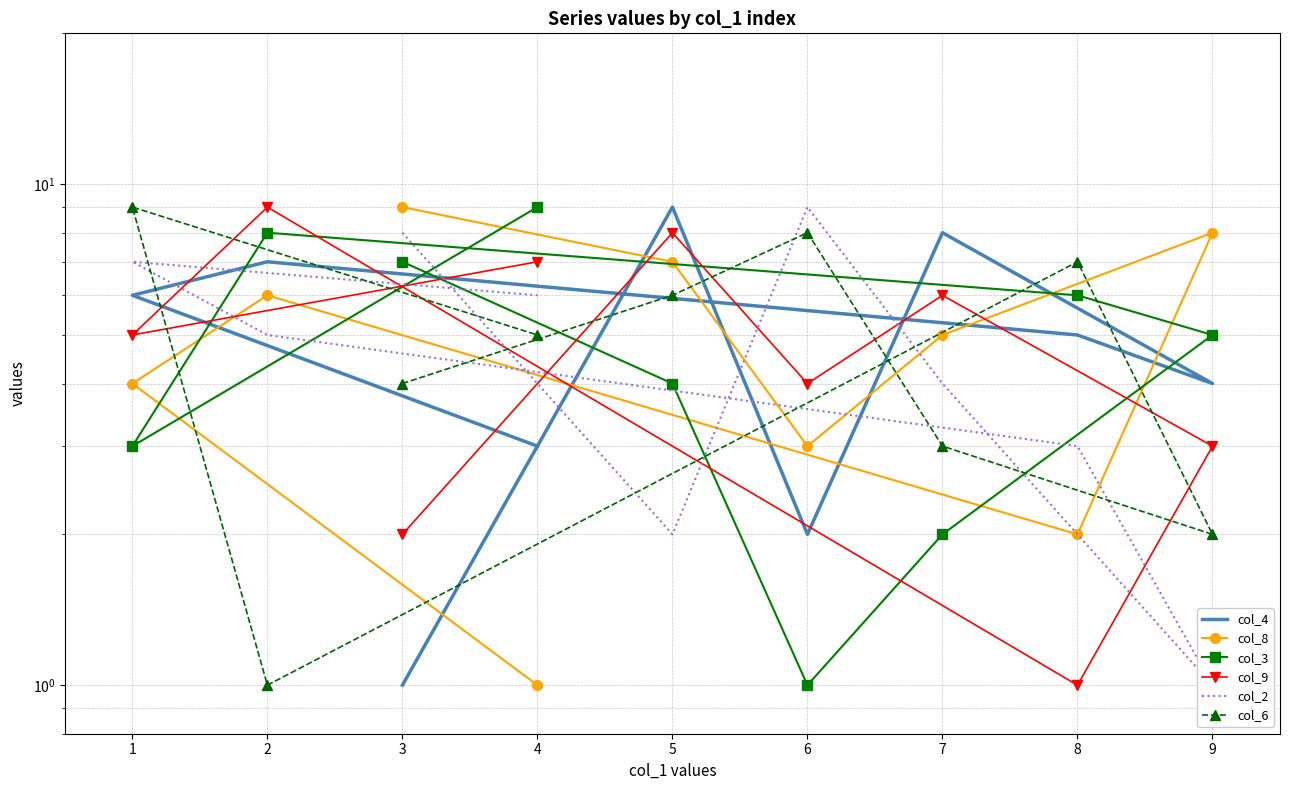

Is the value of col_8 at 1 greater than the value of col_6 at 5?

No